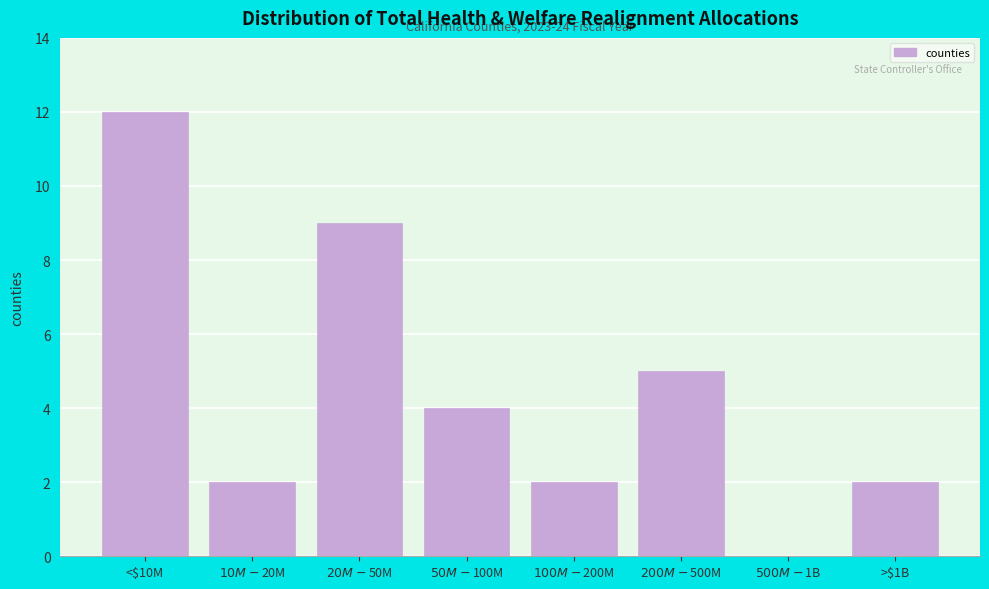

The value at <$10M is 12. True or false?

True